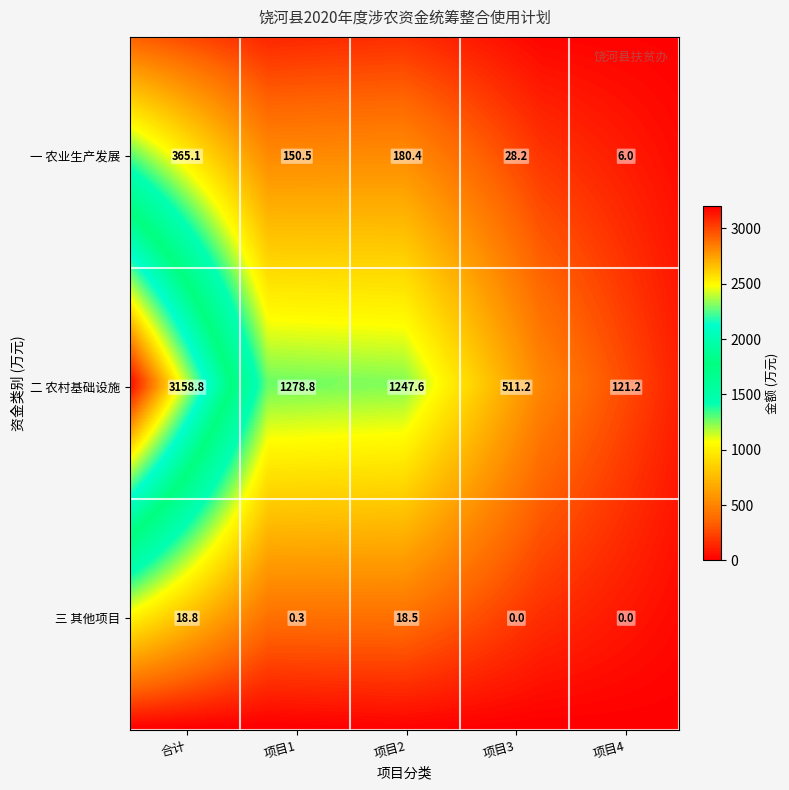

What is the sum of the 其他项目 values at 3 and 2?

18.5